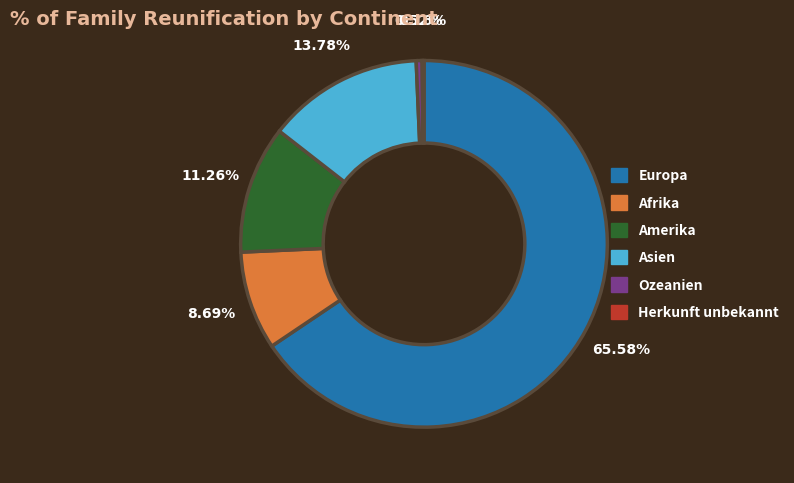

Is the sum of Afrika and Europa greater than half?

Yes